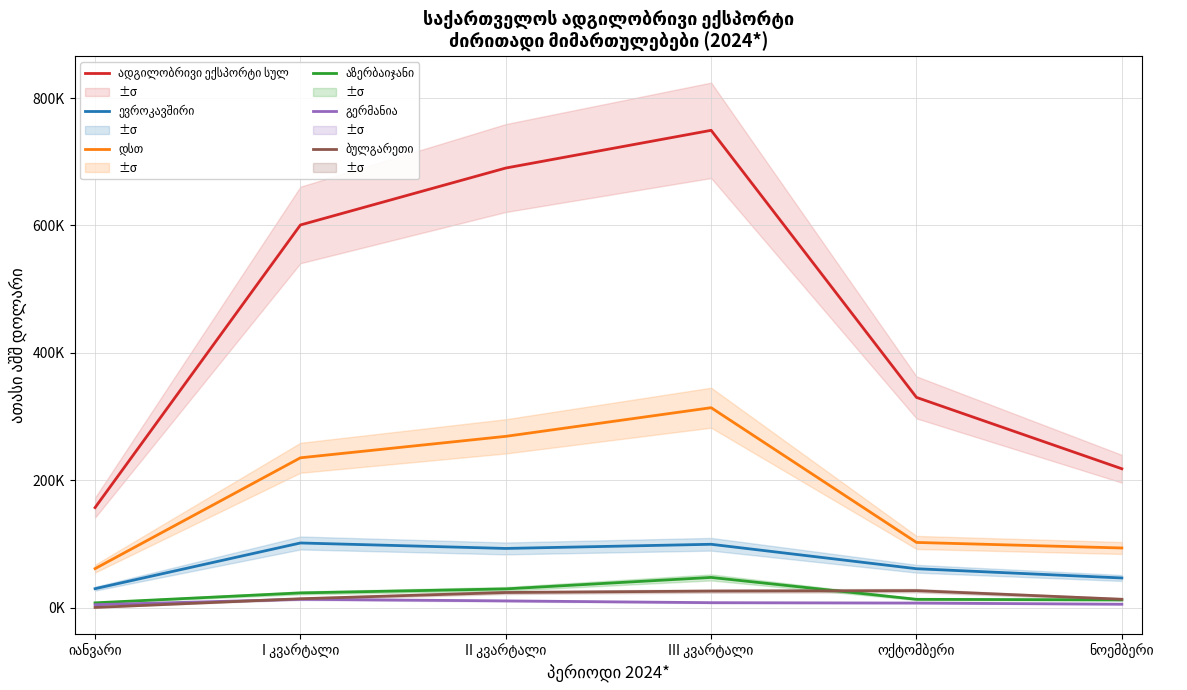

What is the average value of the დსთ series?

179365.3